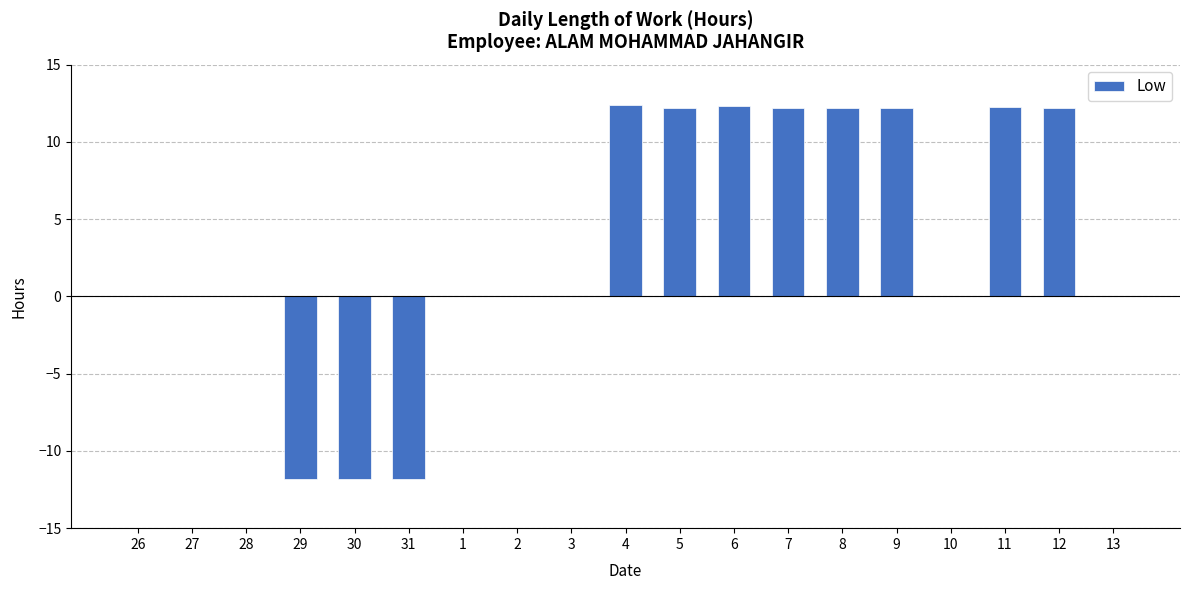

What is the sum of the values at 26 and 6?

12.3